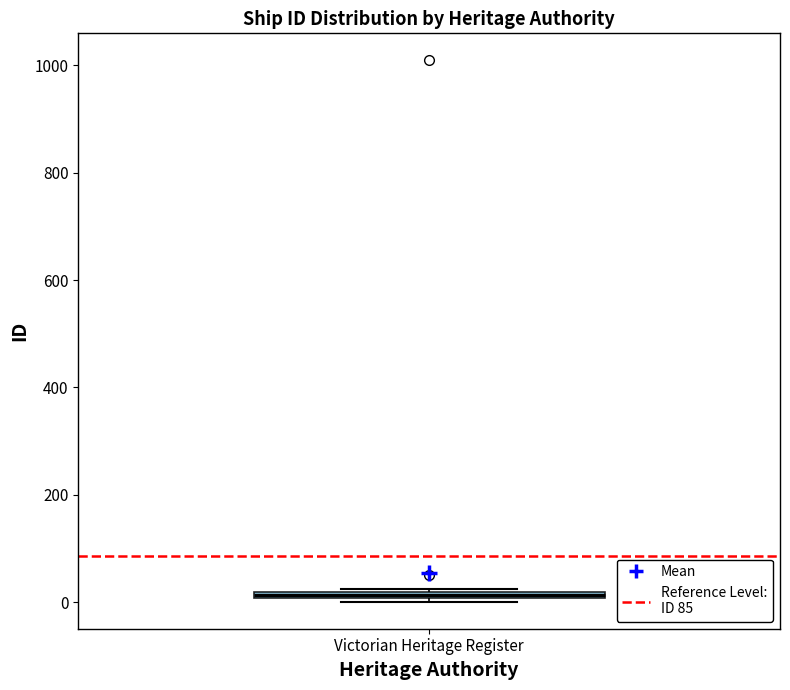

Where is the upper edge of the box for Victorian Heritage Register on the y-axis? The values are not printed on the chart, so give them approximately, as read against the axis.

20